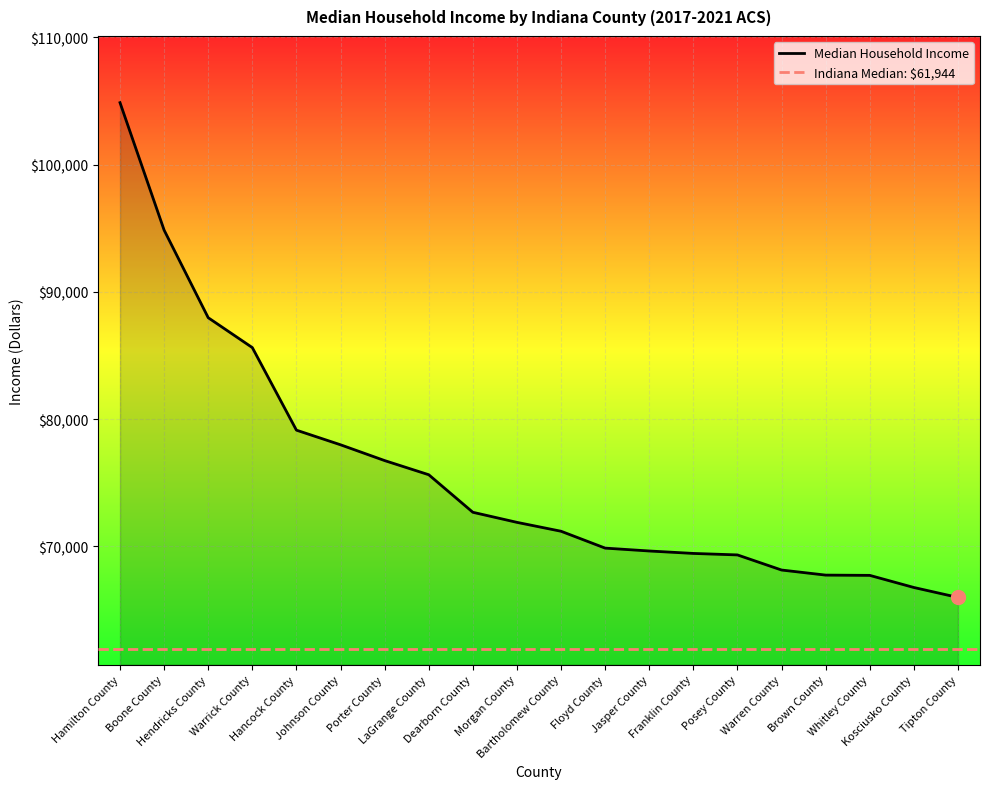

List the labels in order of value, smallest first.

Tipton County, Kosciusko County, Whitley County, Brown County, Warren County, Posey County, Franklin County, Jasper County, Floyd County, Bartholomew County, Morgan County, Dearborn County, LaGrange County, Porter County, Johnson County, Hancock County, Warrick County, Hendricks County, Boone County, Hamilton County